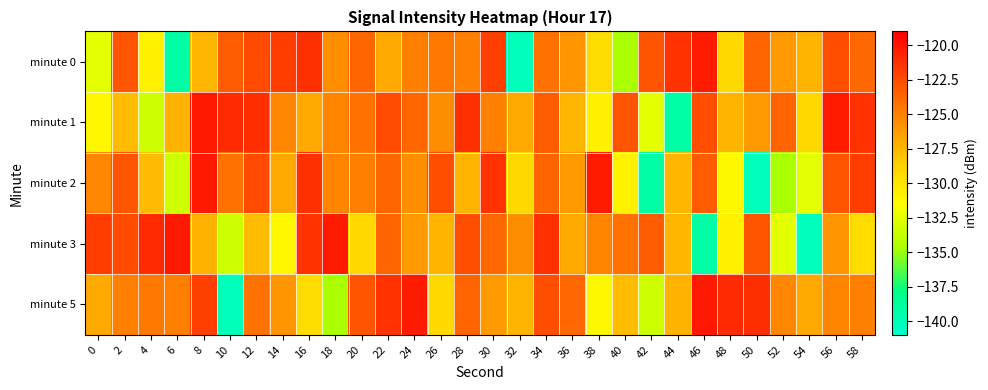

Reading right to left, what are all the values shown in this chart?

minute 0: 58=-123.9	56=-122.6	54=-127.3	52=-126.2	50=-123.7	48=-129.2	46=-120.4	44=-121.3	42=-123.0	40=-134.7	38=-129.5	36=-125.9	34=-124.3	32=-140.2	30=-122.0	28=-124.9	26=-124.7	24=-124.9	22=-126.9	20=-123.8	18=-125.6	16=-121.3	14=-121.9	12=-122.5	10=-123.3	8=-127.5	6=-139.1	4=-130.8	2=-123.0	0=-132.6
minute 1: 58=-121.3	56=-120.4	54=-129.2	52=-123.7	50=-126.2	48=-127.3	46=-122.6	44=-139.1	42=-132.6	40=-123.0	38=-130.8	36=-127.5	34=-123.3	32=-126.9	30=-124.9	28=-121.3	26=-125.6	24=-123.8	22=-122.5	20=-124.3	18=-125.1	16=-126.9	14=-125.3	12=-121.2	10=-121.1	8=-120.1	6=-127.3	4=-133.4	2=-127.7	0=-131.1
minute 2: 58=-121.9	56=-123.0	54=-132.6	52=-134.7	50=-140.2	48=-131.1	46=-123.3	44=-127.5	42=-139.1	40=-130.8	38=-120.4	36=-126.2	34=-123.7	32=-129.2	30=-121.3	28=-127.3	26=-122.6	24=-125.6	22=-123.8	20=-124.9	18=-125.1	16=-121.3	14=-126.9	12=-122.5	10=-124.3	8=-120.1	6=-133.4	4=-127.7	2=-123.0	0=-125.3
minute 3: 58=-129.5	56=-125.9	54=-140.2	52=-132.6	50=-123.0	48=-130.8	46=-139.1	44=-127.5	42=-123.3	40=-124.3	38=-125.1	36=-126.9	34=-121.3	32=-125.6	30=-123.9	28=-122.6	26=-127.3	24=-126.2	22=-123.7	20=-129.2	18=-120.4	16=-121.3	14=-131.1	12=-127.7	10=-133.4	8=-127.3	6=-120.1	4=-121.1	2=-122.5	0=-121.9
minute 5: 58=-124.9	56=-125.1	54=-126.9	52=-125.3	50=-121.2	48=-121.1	46=-120.1	44=-127.3	42=-133.4	40=-127.7	38=-131.1	36=-123.9	34=-122.6	32=-127.3	30=-126.2	28=-123.7	26=-129.2	24=-120.4	22=-121.3	20=-123.0	18=-134.7	16=-129.5	14=-125.9	12=-124.3	10=-140.2	8=-122.0	6=-124.9	4=-124.7	2=-124.9	0=-126.9